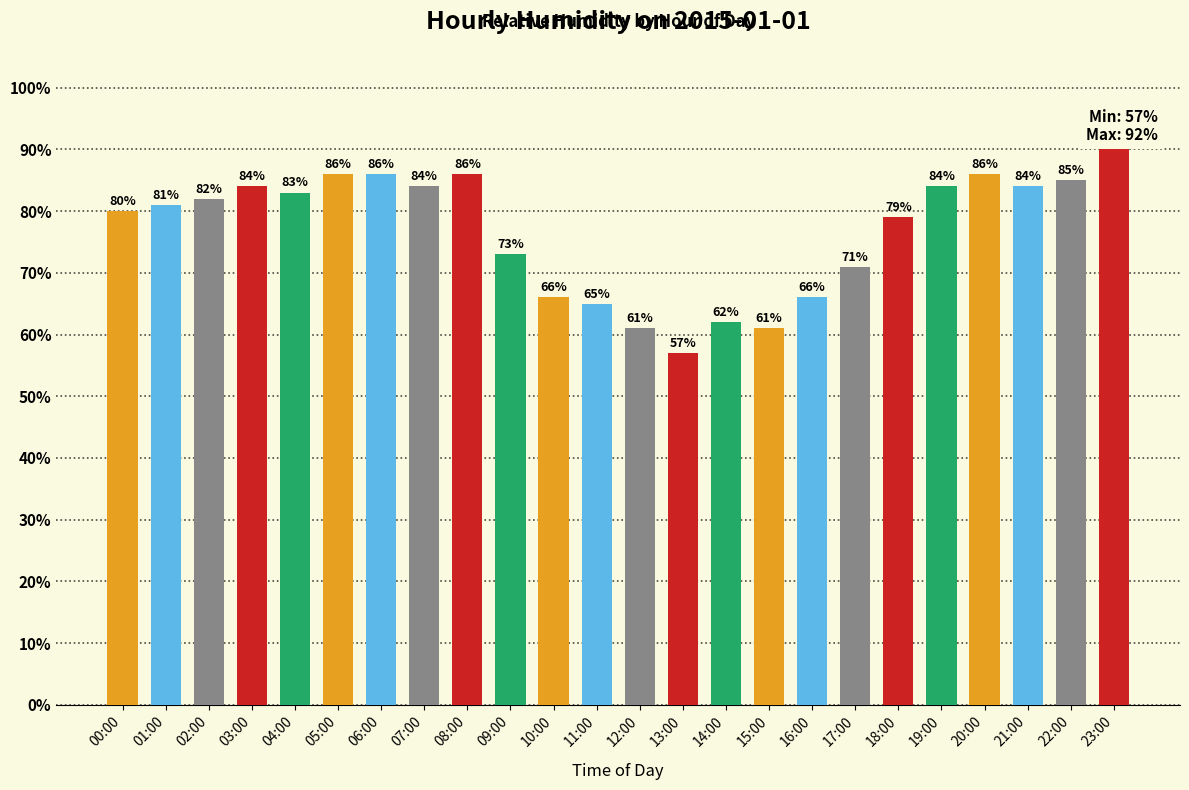

At which category does the chart reach its peak across all series?

23:00